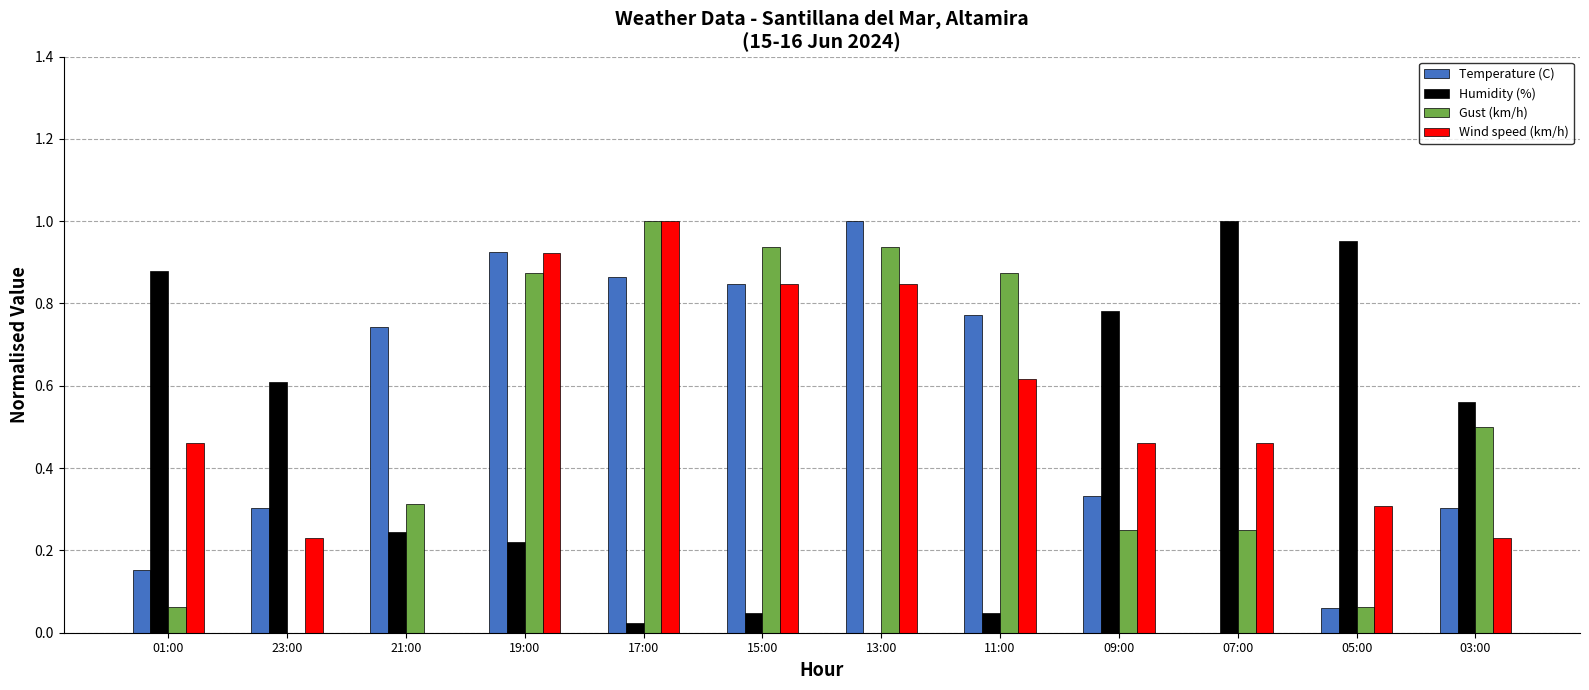

The Temperature (C) series shows 0.5 at 03:00. True or false?

False